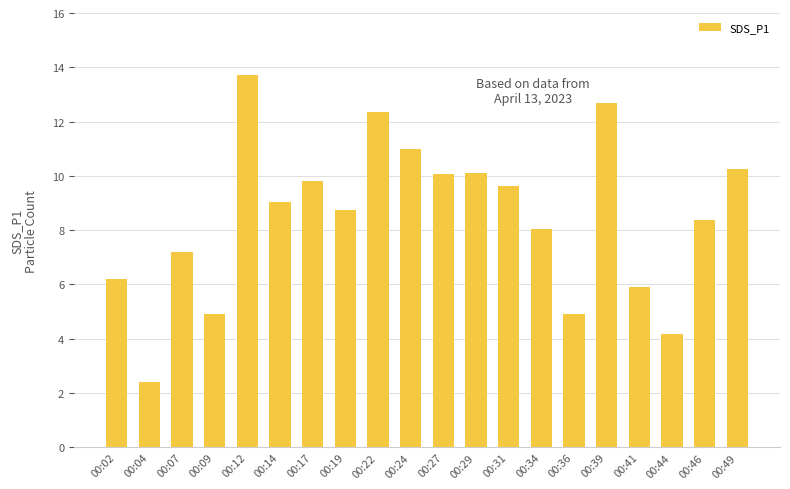

True or false: the data shows 4.8 at 00:12.

False